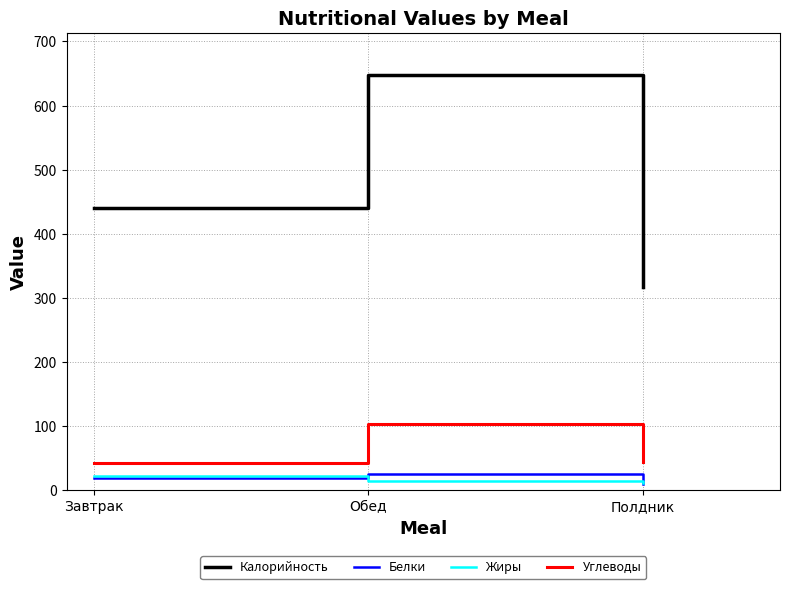

Does the chart display data point markers on the line(s)?

No